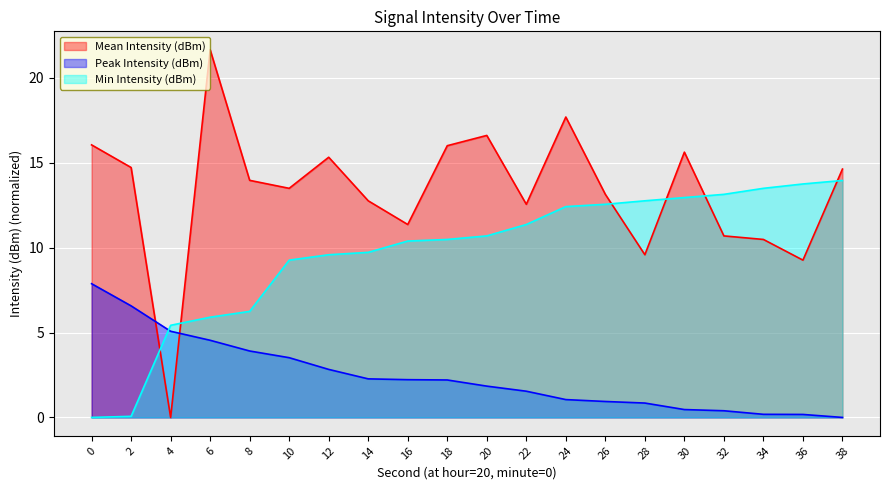

Where do Min Intensity (dBm) and Peak Intensity (dBm) first cross each other?

2 and 4